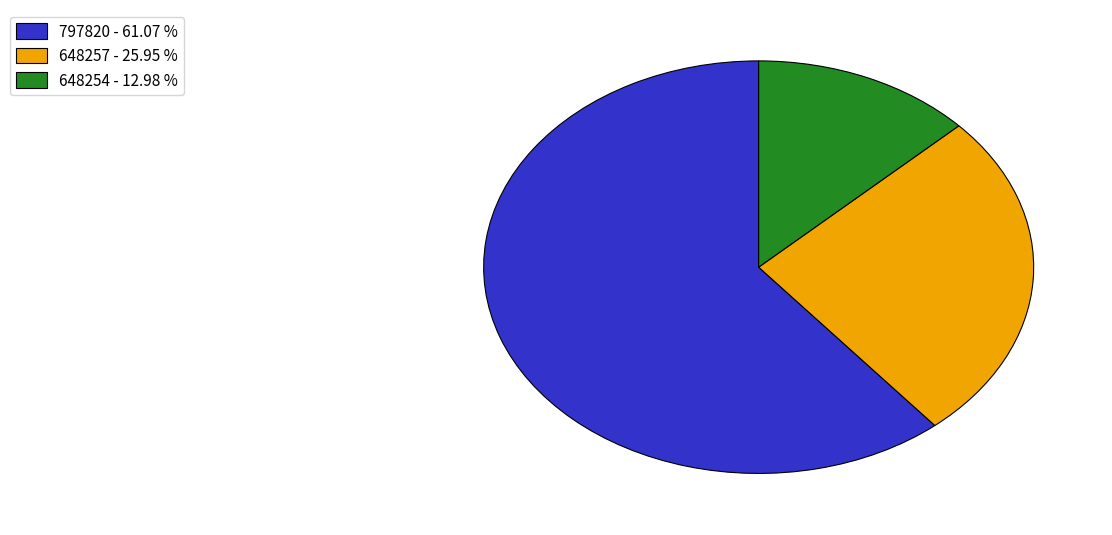

Which has a higher value, 797820 - 61.07 % or 648254 - 12.98 %?

797820 - 61.07 %